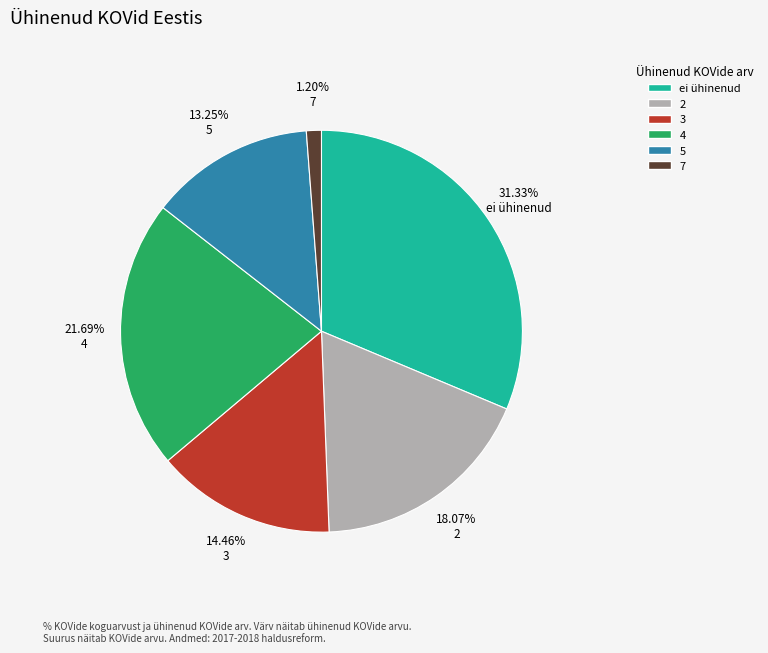

What is the largest slice in the pie chart?

31.33% ei ühinenud